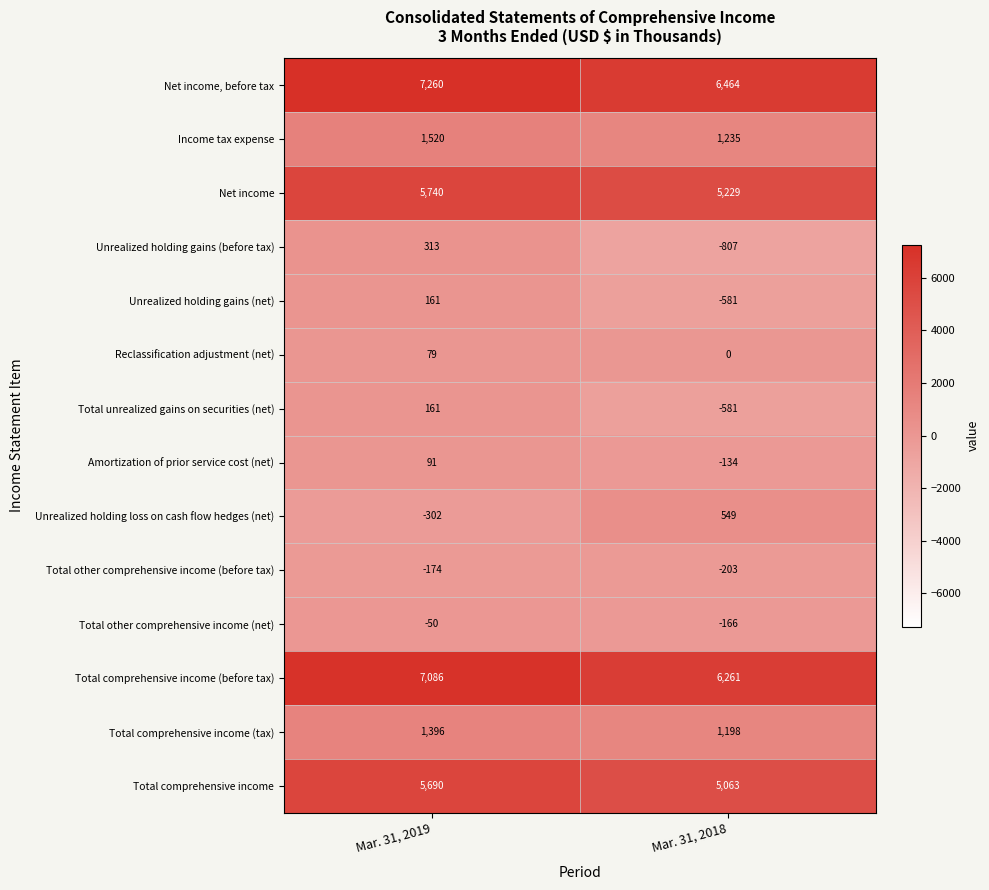

Reading left to right, what are all the values shown in this chart?

Net income, before tax: 7260	6464
Income tax expense: 1520	1235
Net income: 5740	5229
Unrealized holding gains (before tax): 313	-807
Unrealized holding gains (net): 161	-581
Reclassification adjustment (net): 79	0
Total unrealized gains on securities (net): 161	-581
Amortization of prior service cost (net): 91	-134
Unrealized holding loss on cash flow hedges (net): -302	549
Total other comprehensive income (before tax): -174	-203
Total other comprehensive income (net): -50	-166
Total comprehensive income (before tax): 7086	6261
Total comprehensive income (tax): 1396	1198
Total comprehensive income: 5690	5063